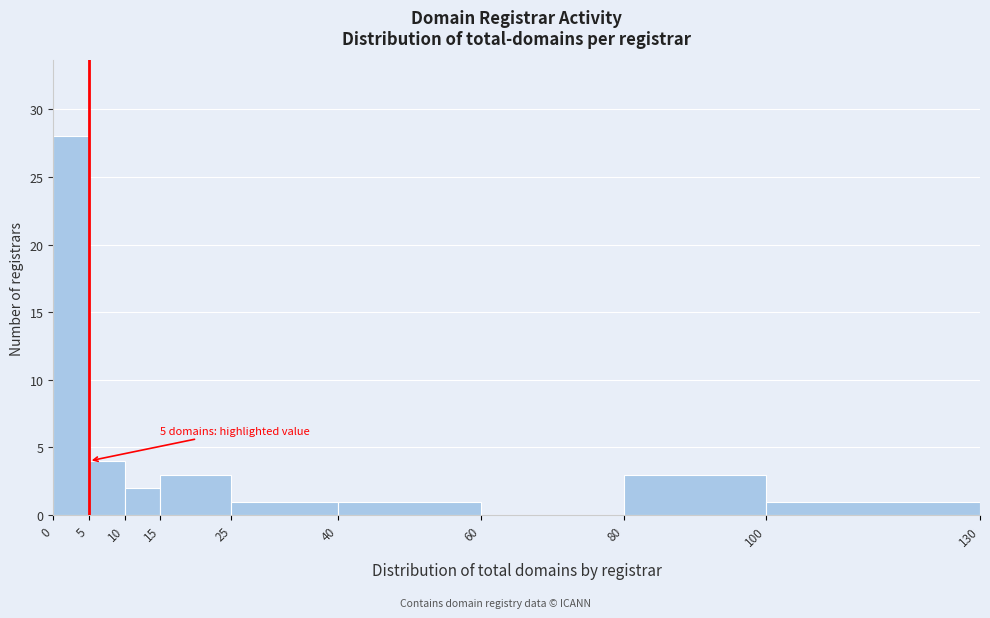

Over which range of the x-axis is the bar tallest?

0 to 5